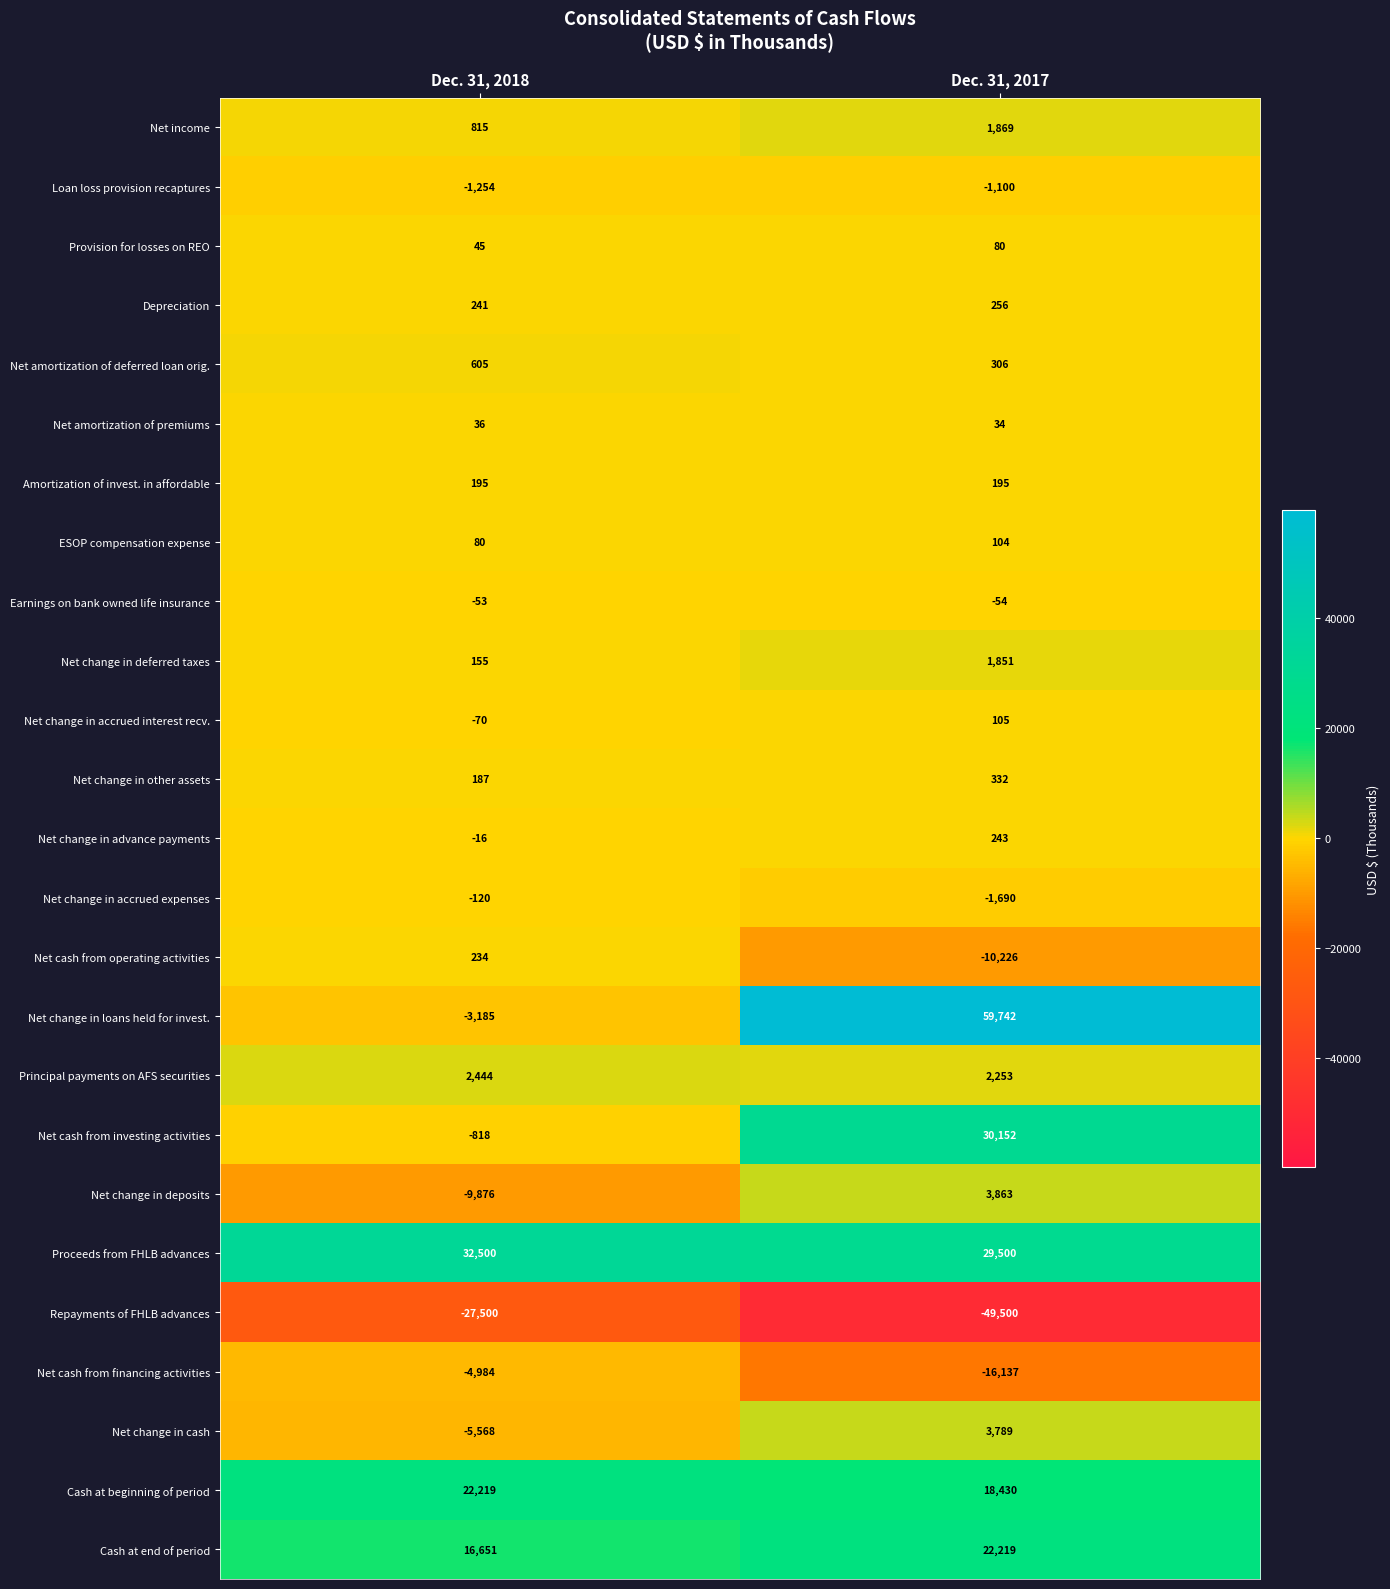

Rank the series at Dec. 31, 2017 from highest to lowest value.

Net change in loans held for invest., Net cash from investing activities, Proceeds from FHLB advances, Cash at end of period, Cash at beginning of period, Net change in deposits, Net change in cash, Principal payments on AFS securities, Net income, Net change in deferred taxes, Net change in other assets, Net amortization of deferred loan orig., Depreciation, Net change in advance payments, Amortization of invest. in affordable, Net change in accrued interest recv., ESOP compensation expense, Provision for losses on REO, Net amortization of premiums, Earnings on bank owned life insurance, Loan loss provision recaptures, Net change in accrued expenses, Net cash from operating activities, Net cash from financing activities, Repayments of FHLB advances